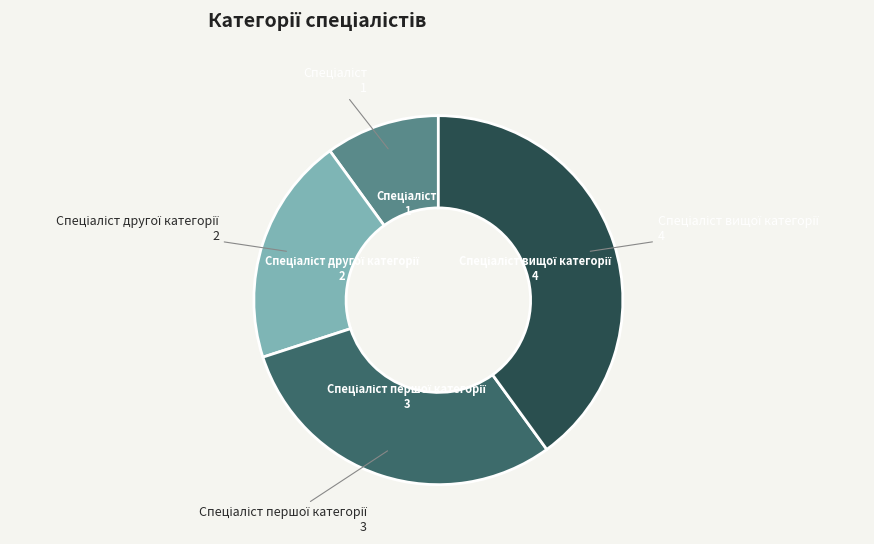

Does any single category account for the majority?

No